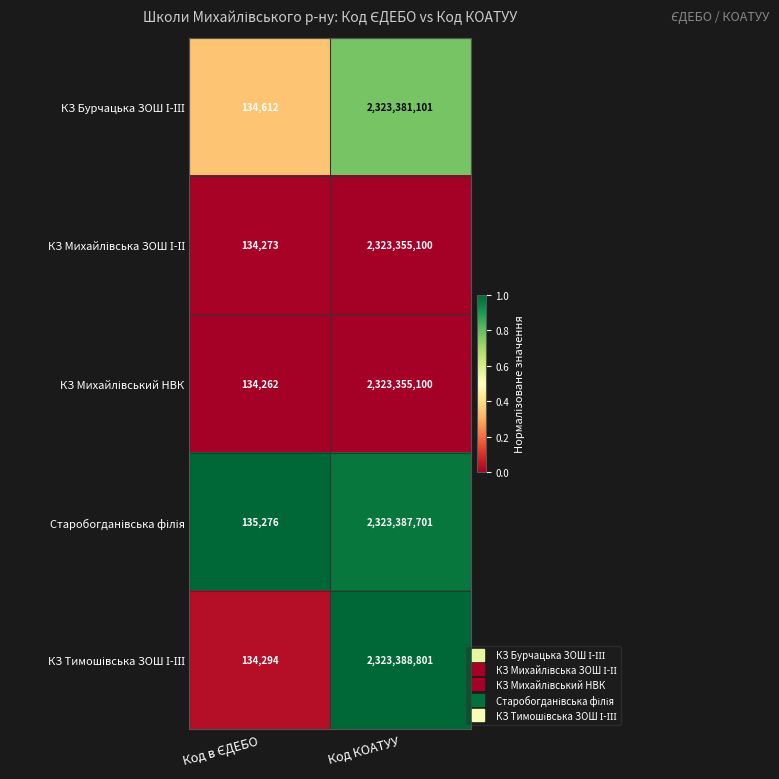

At which category is the sum across all series the highest?

Код КОАТУУ